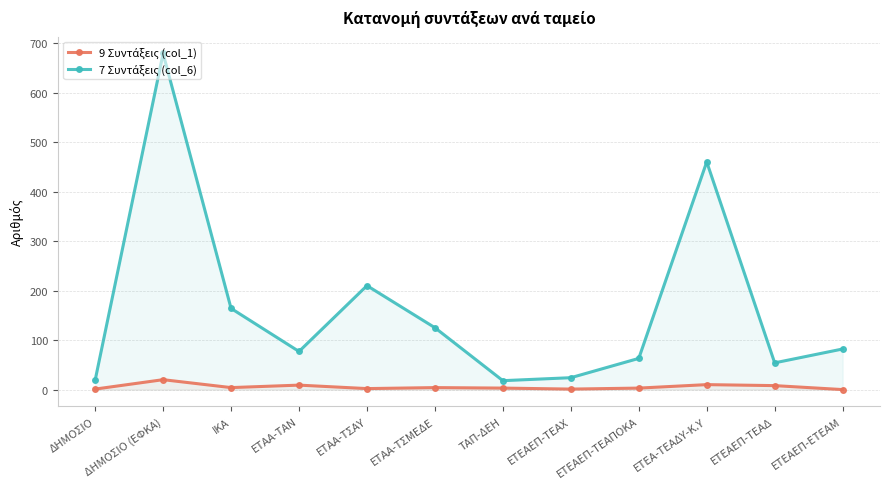

At which category is the sum across all series the highest?

ΔΗΜΟΣΙΟ (ΕΦΚΑ)